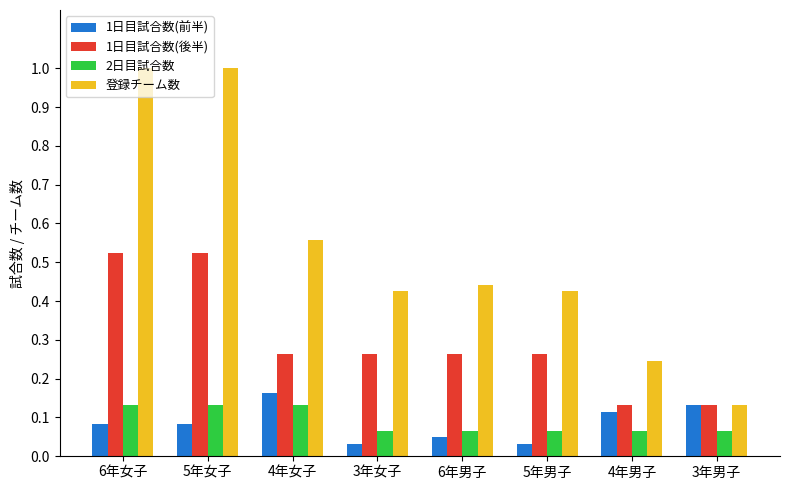

What is the difference between the second highest and minimum values in the 登録チーム数 series?

0.9